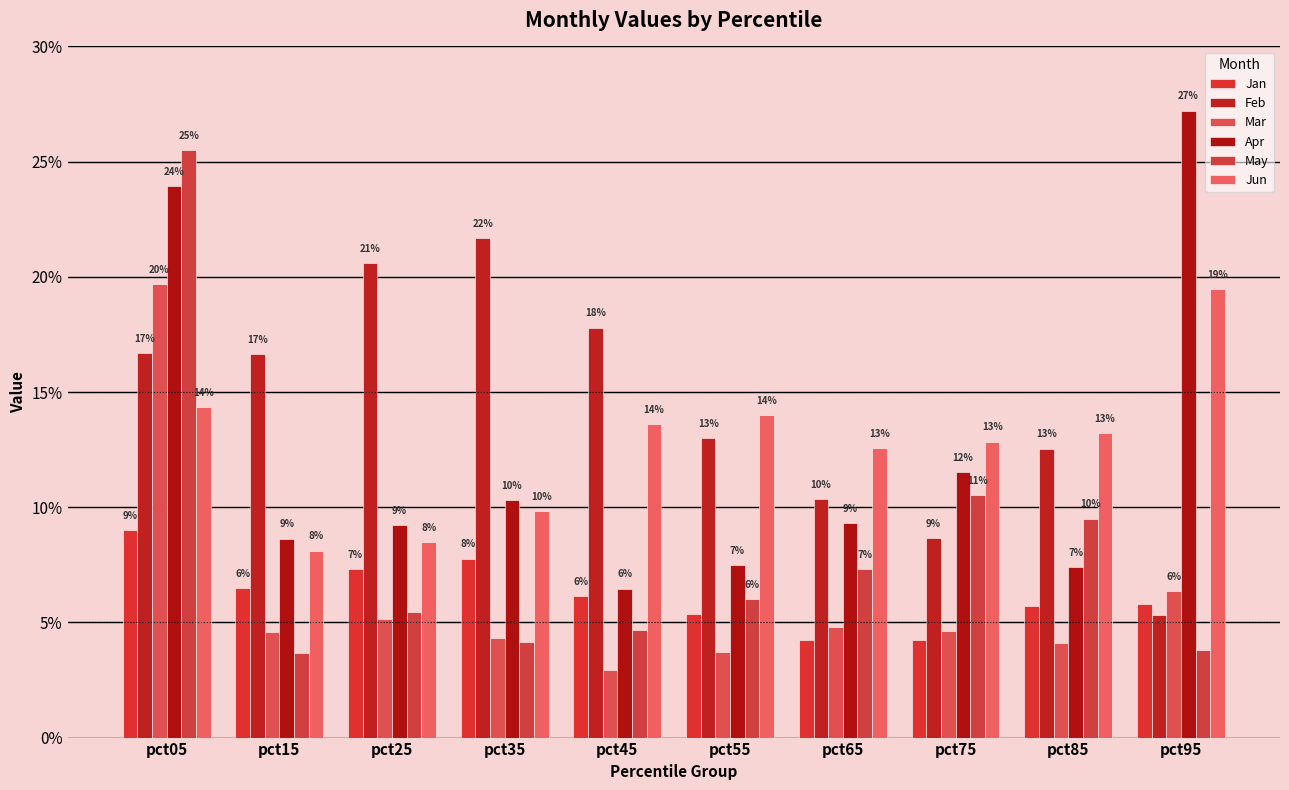

What is the value of the Jun bar at the 10th from the left?

0.2